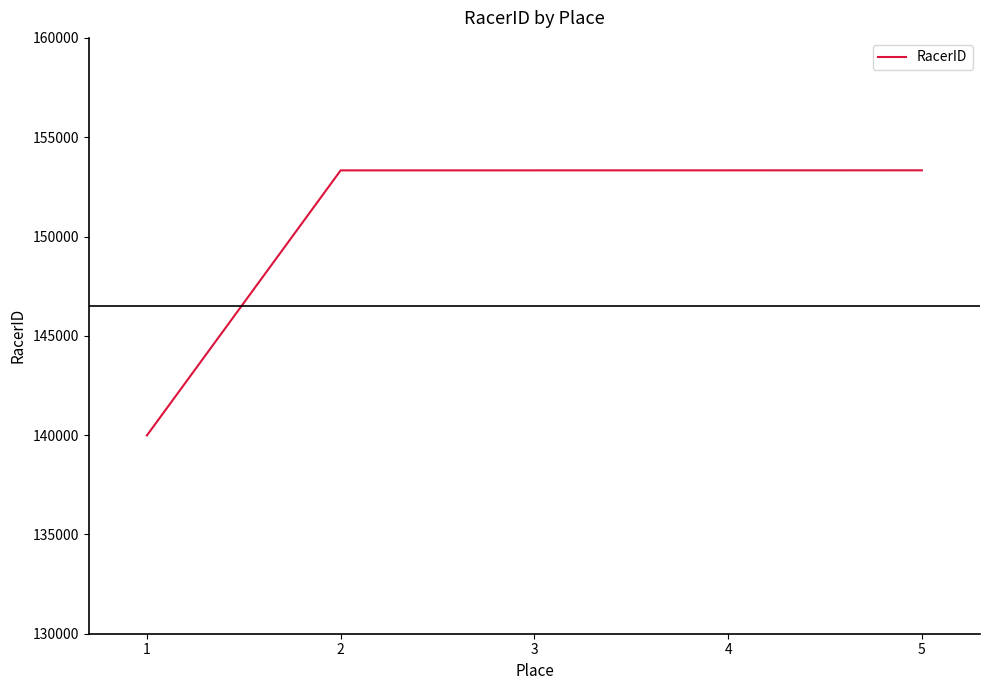

Approximately how many times larger is the value at 3 compared to 1?

1.1